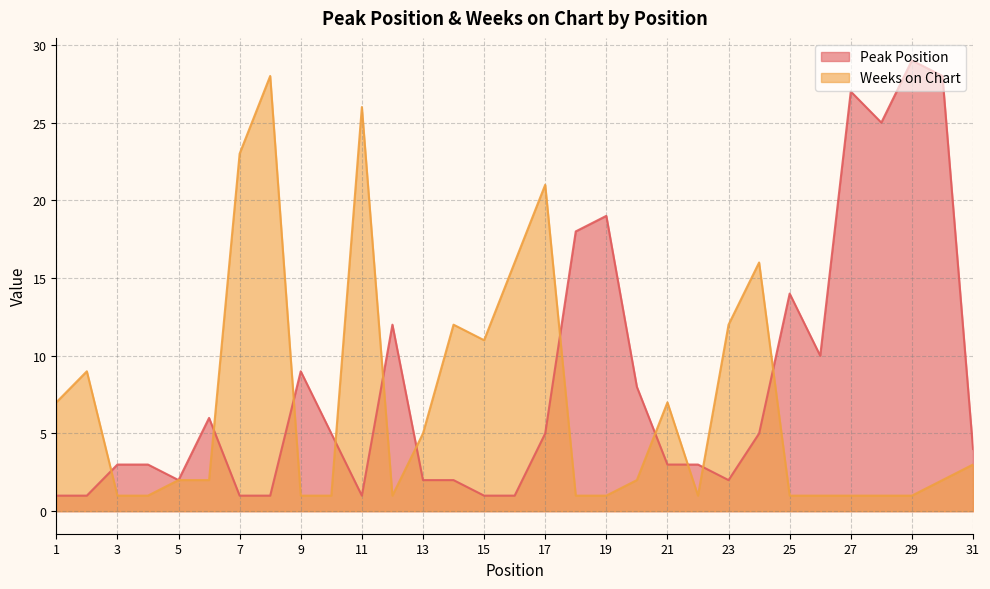

At which category does Peak Position reach its first local valley?

5